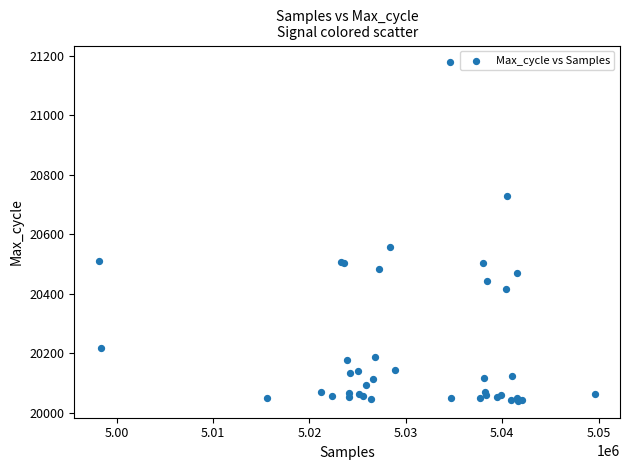

What Y value in the scatter plot is closest to 20609?

20557